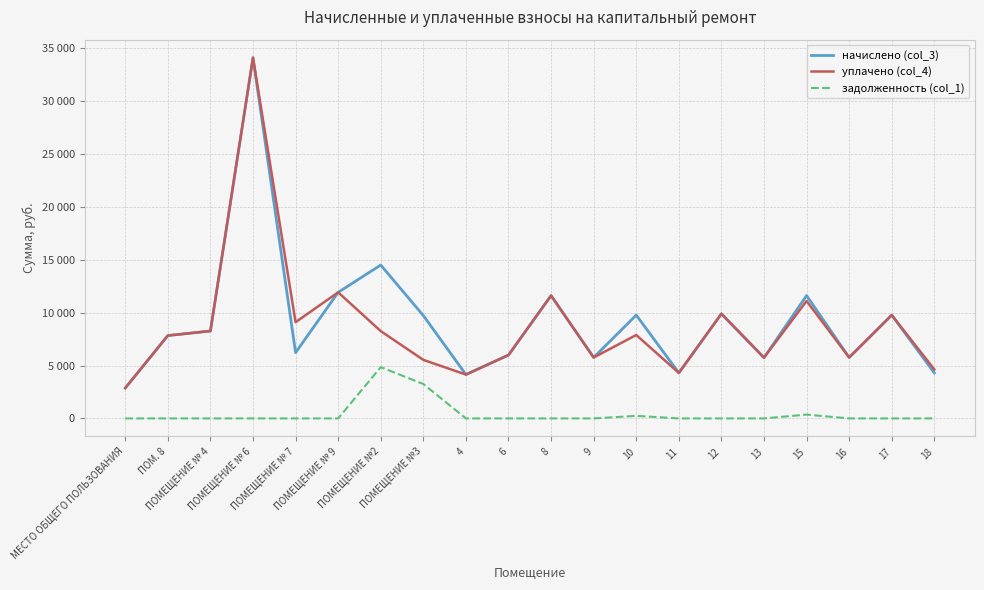

Does the chart display data point markers on the line(s)?

No